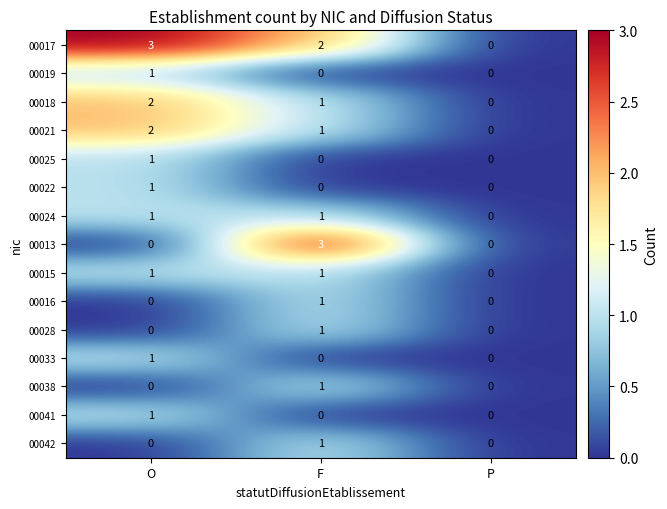

What is the total value across all series at F?

13